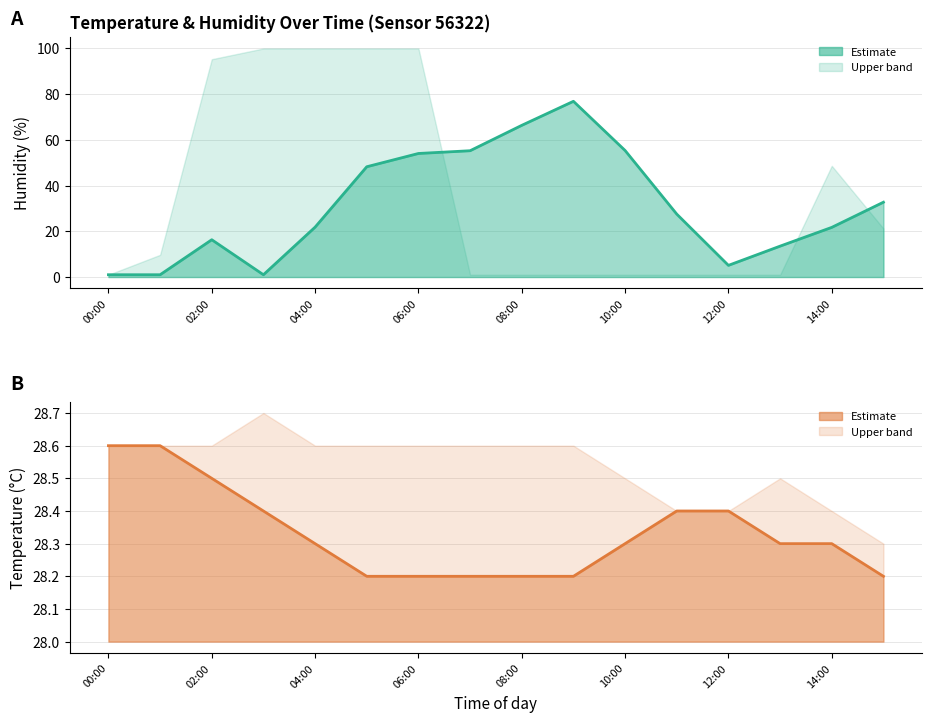

True or false: Humidity and Temperature cross at least once.

True